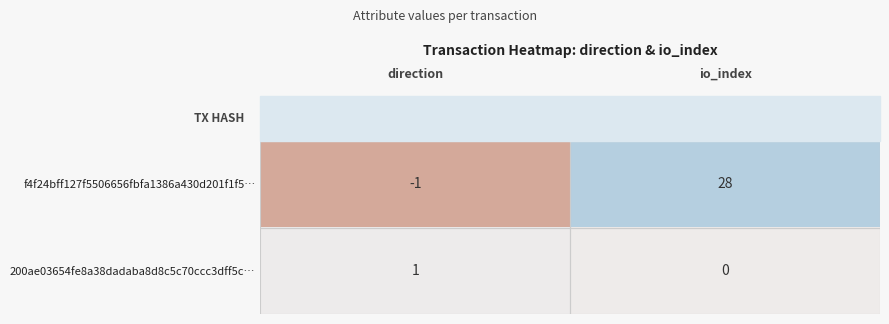

What is the difference between the maximum and minimum values in the f4f24bff127f5506656fbfa1386a430d201f1f5… series?

29